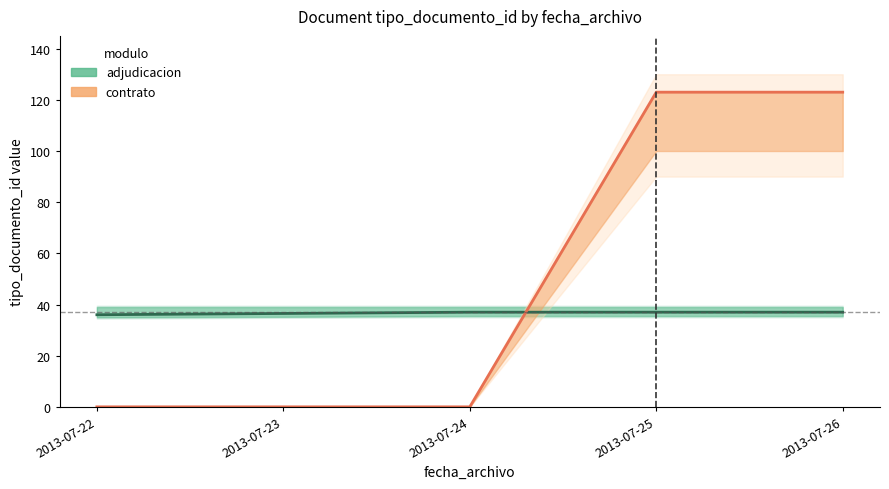

Where is contrato nearest to the value 61?

2013-07-22